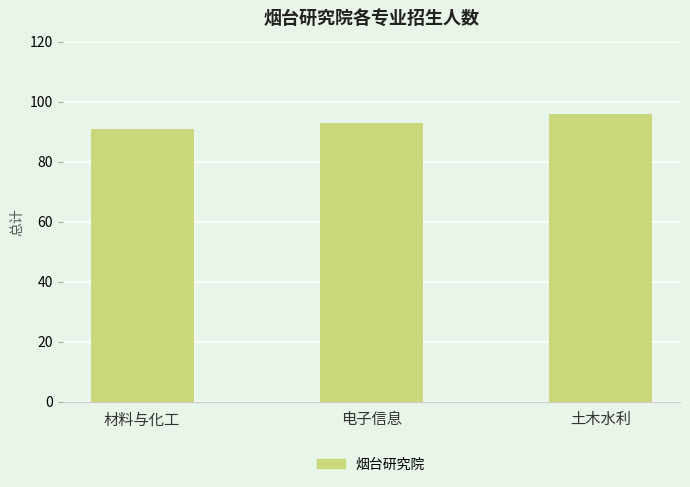

How many data points does each series have?

3